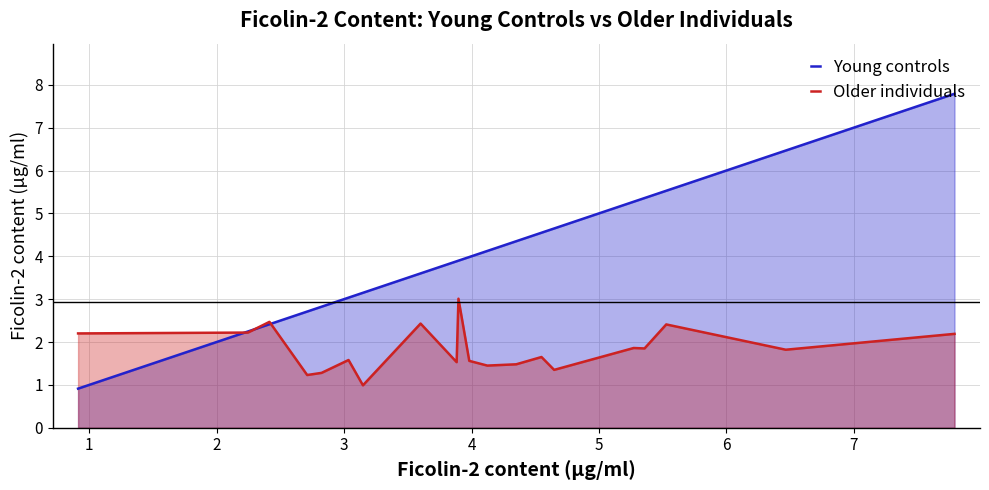

List the series in order of their peak value, highest first.

Young controls, Older individuals